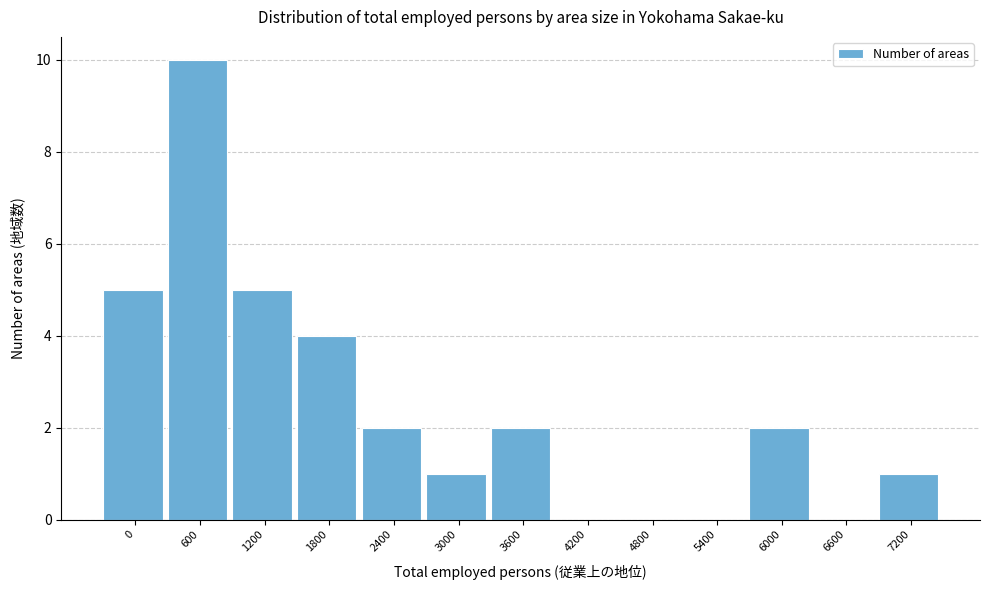

Reading left to right, what are all the values shown in this chart?

0=5	600=10	1200=5	1800=4	2400=2	3000=1	3600=2	4200=0	4800=0	5400=0	6000=2	6600=0	7200=1